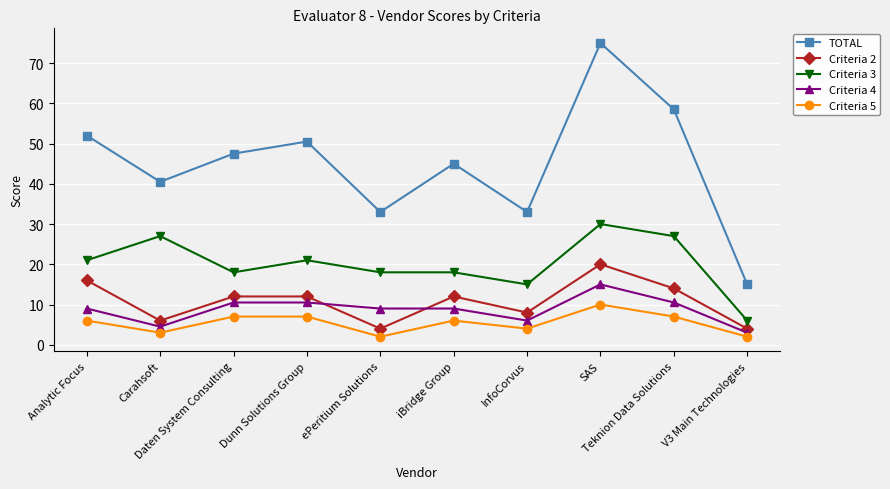

In Criteria 2, how many points are lower than both neighbors (excluding endpoints)?

3